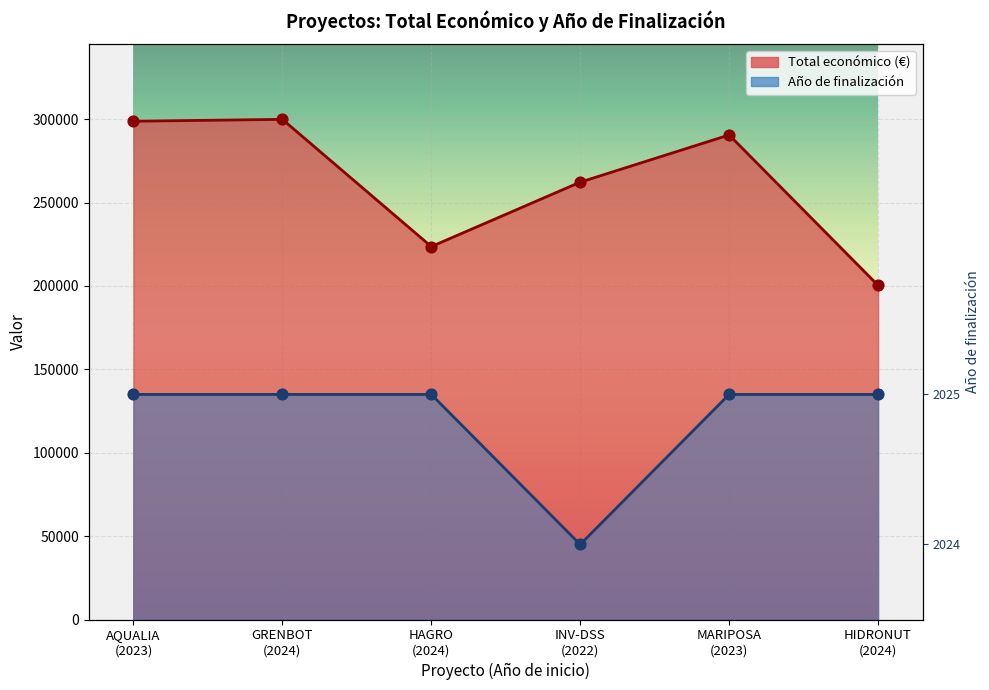

At how many categories does at least one series exceed 114802?

6